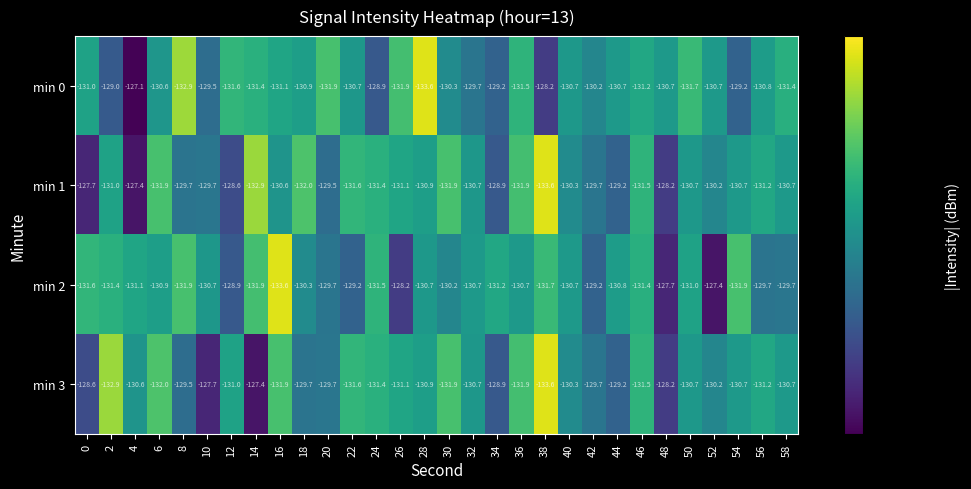

Where is min 0 nearest to the value -130?

42